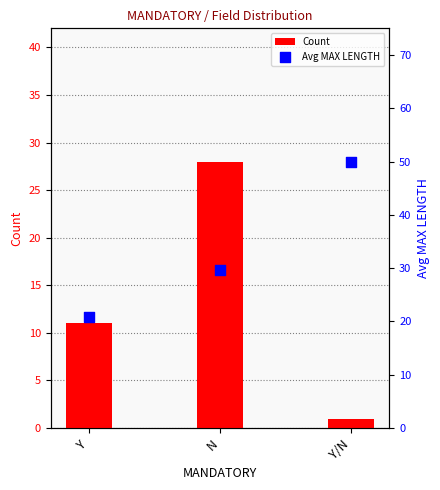

Which series reaches the minimum Y coordinate?

Count